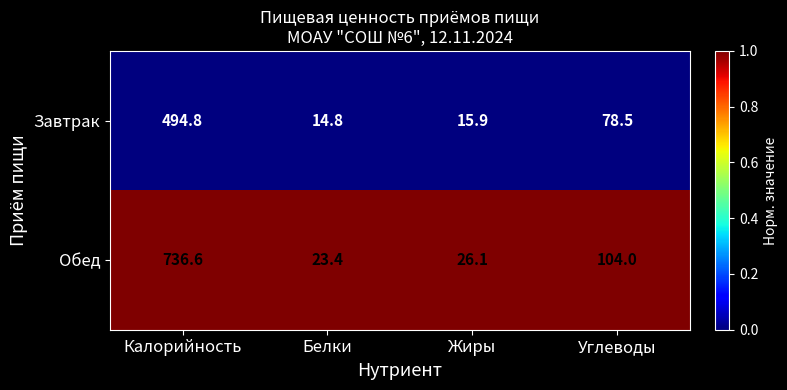

List the series in order of their peak value, highest first.

Обед, Завтрак